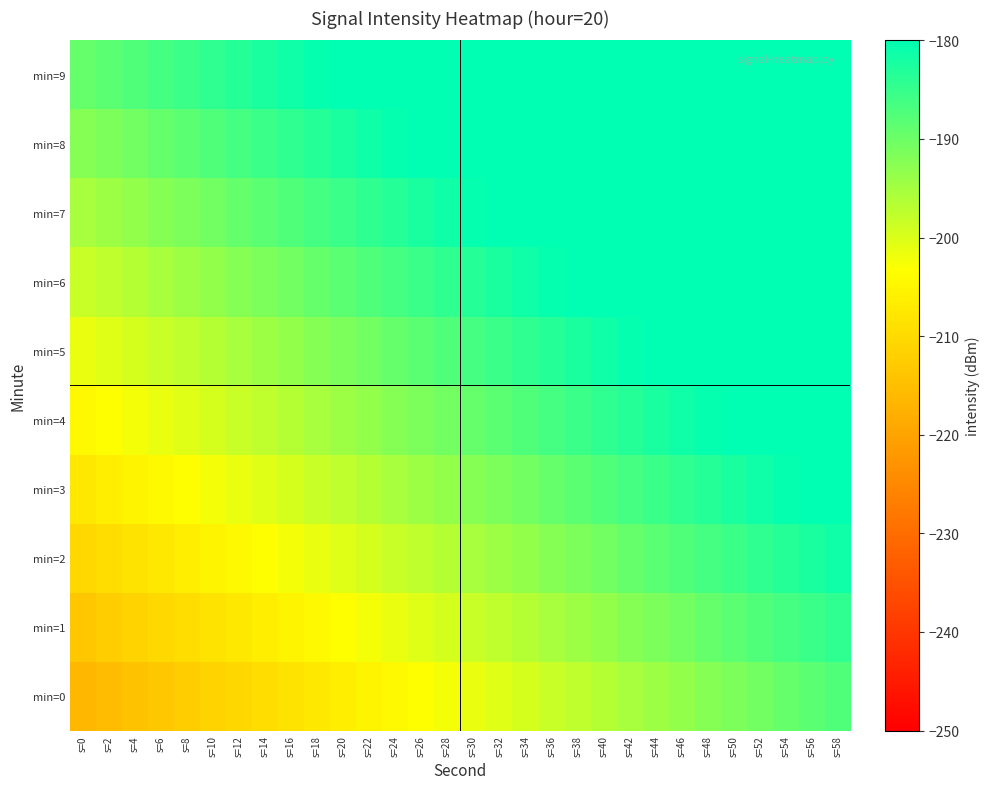

List the series in order of their peak value, lowest first.

min=0, min=1, min=2, min=3, min=4, min=5, min=6, min=7, min=8, min=9